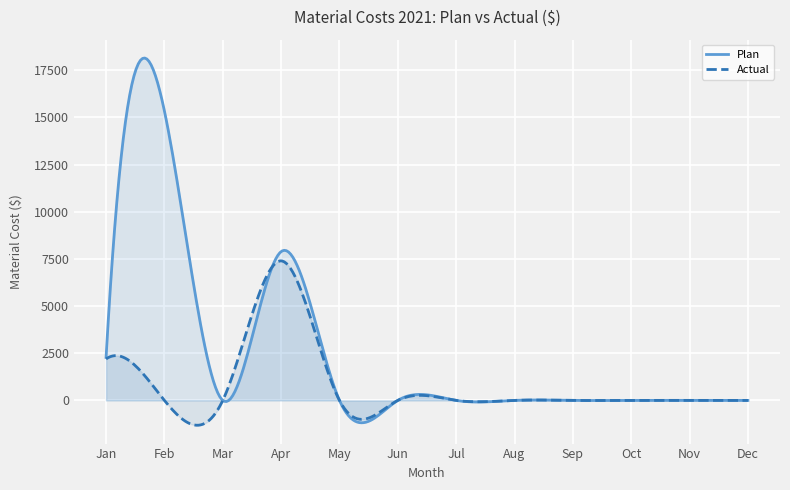

Which has a higher value, Aug or Mar?

Aug